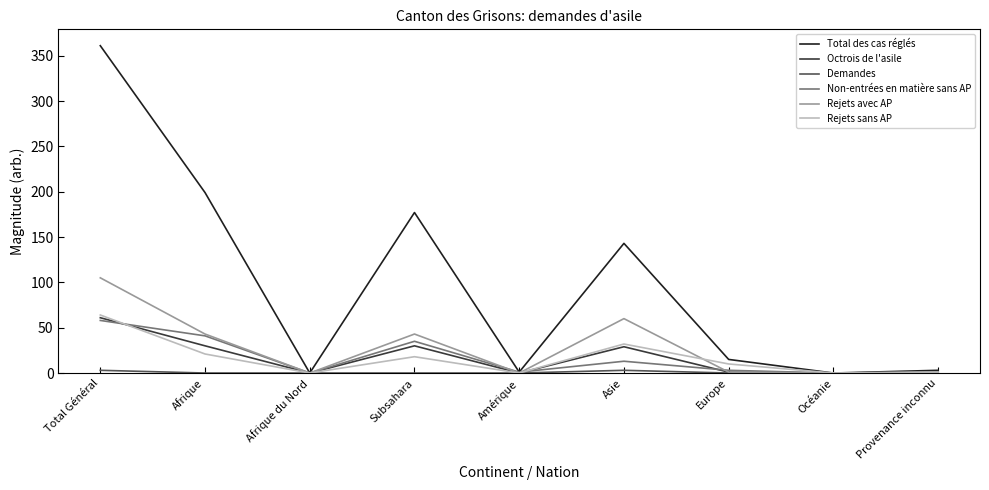

What is the maximum value shown in the chart?

361